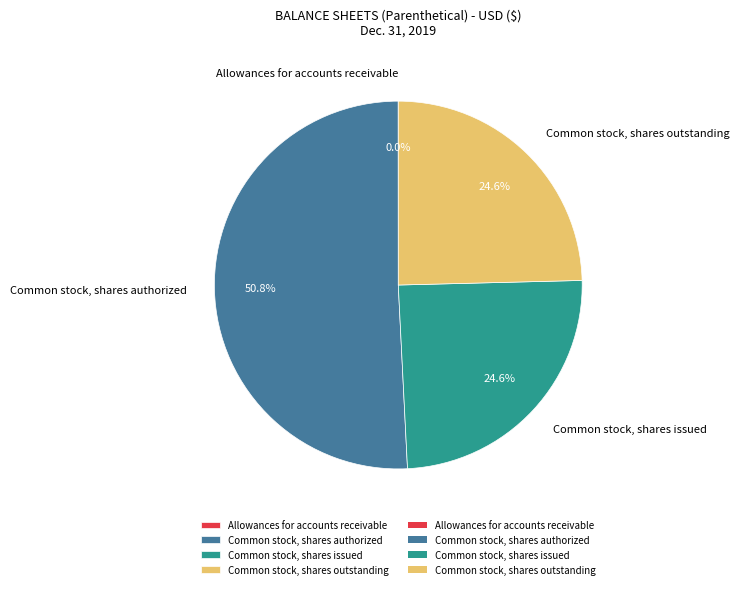

What is the largest slice in the pie chart?

Common stock, shares authorized